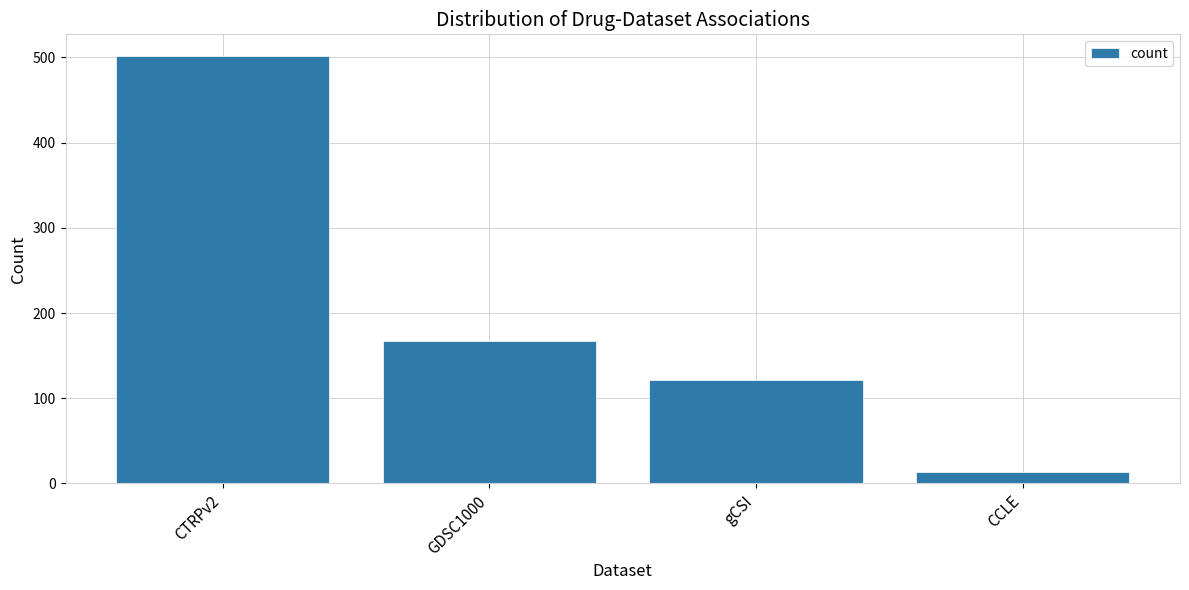

Count the number of data series in this chart.

1